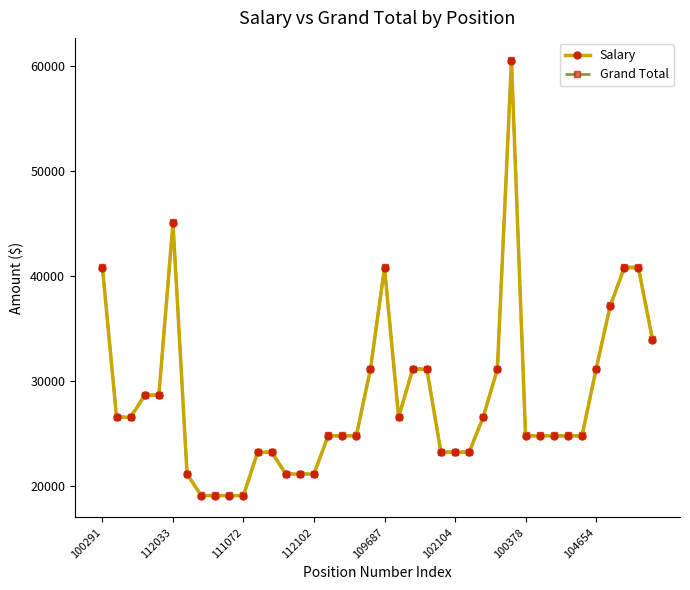

True or false: Grand Total and Salary cross at least once.

False